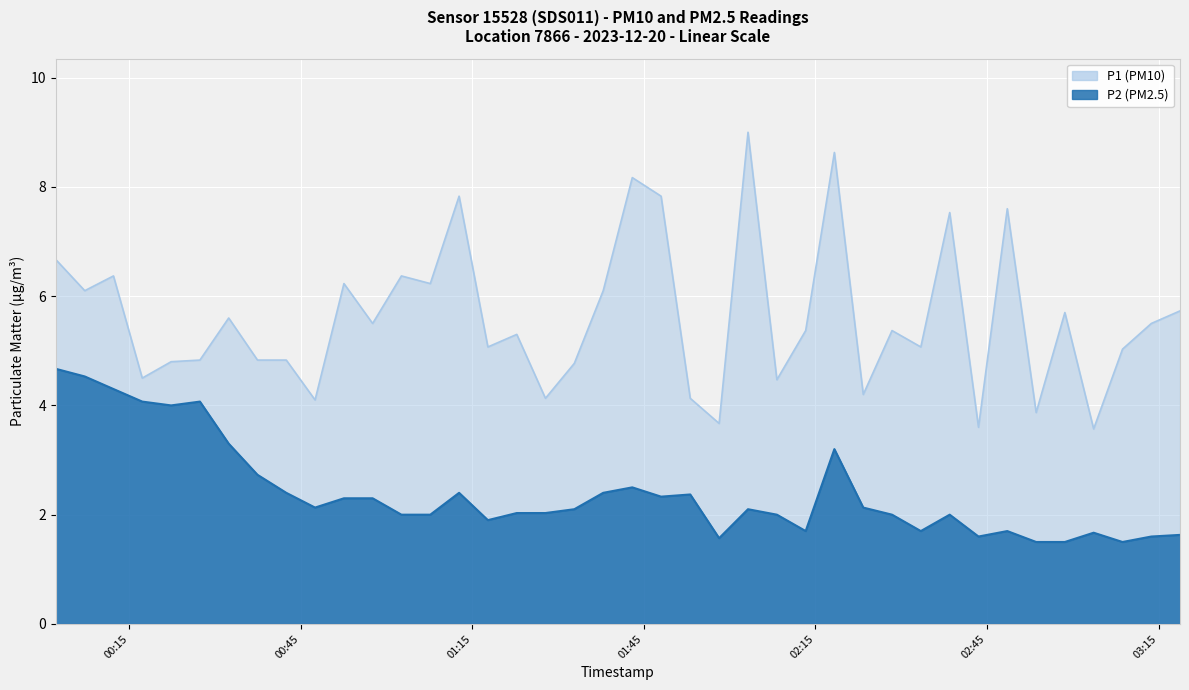

What is the difference between the highest and lowest values at 2023-12-20T00:37:27?

2.1